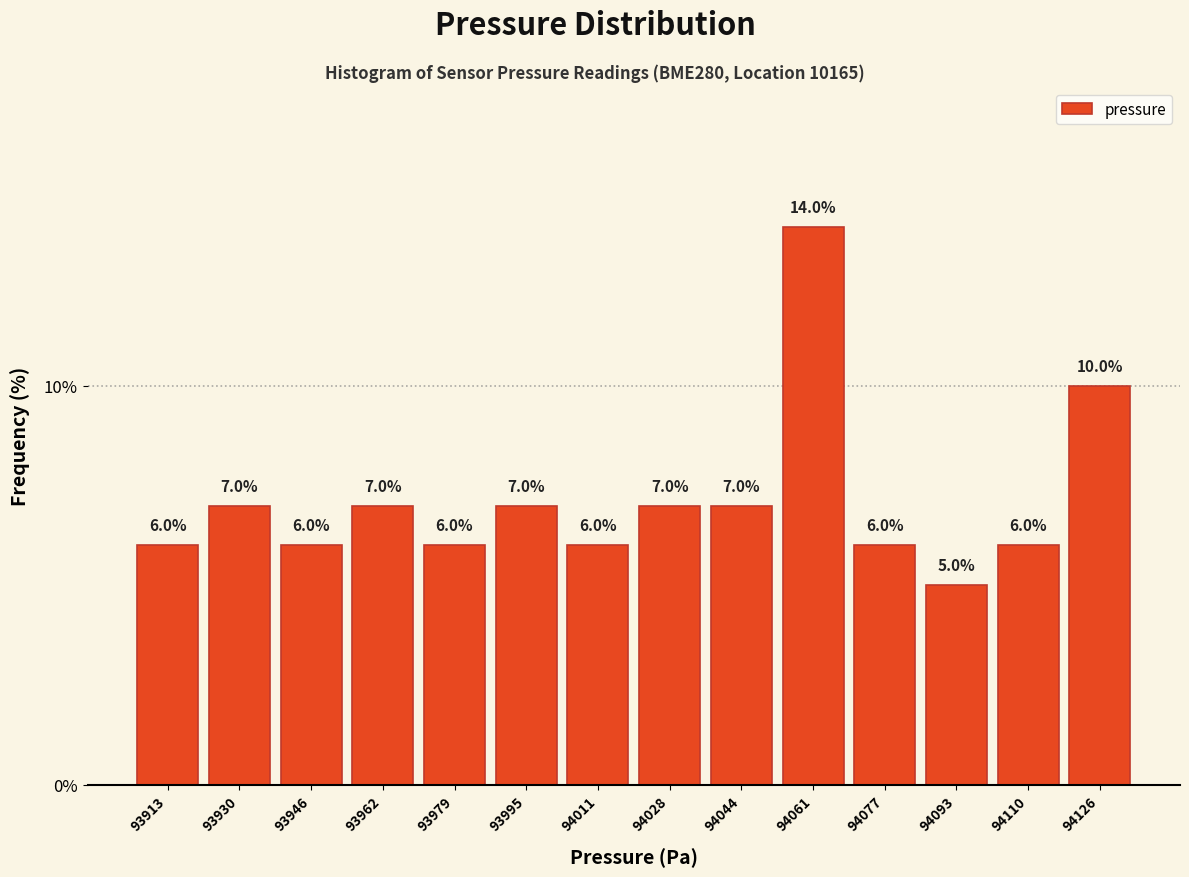

Reading left to right, list every bar in this chart as the range it spans on the x-axis followed by its height. The bar edges are not printed on the chart, so give them approximately, as read against the axis.

93906 to 93922: 6.0
93922 to 93938: 7.0
93938 to 93954: 6.0
93954 to 93970: 7.0
93970 to 93986: 6.0
93986 to 94004: 7.0
94004 to 94020: 6.0
94020 to 94036: 7.0
94036 to 94052: 7.0
94052 to 94068: 14.0
94068 to 94086: 6.0
94086 to 94102: 5.0
94102 to 94118: 6.0
94118 to 94134: 10.0